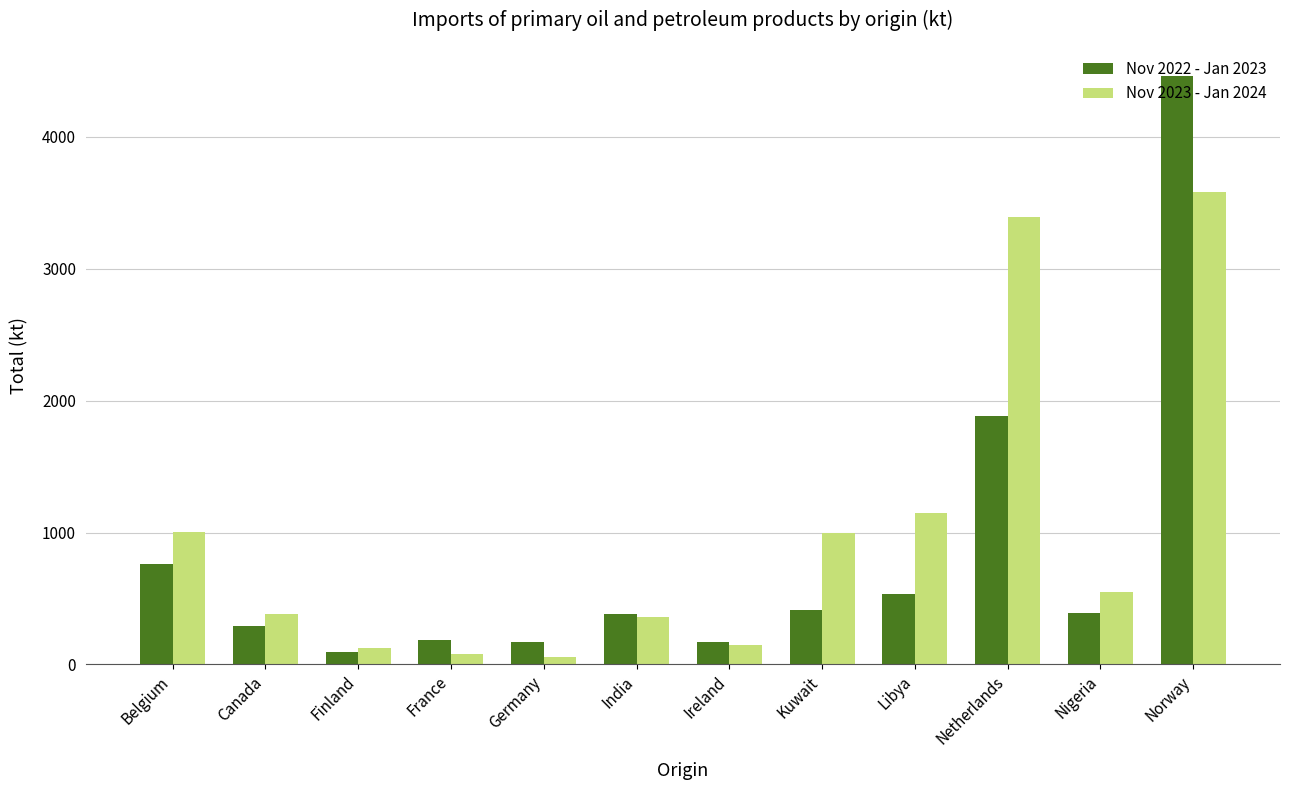

What is the total value across all series at Nigeria?

940.9